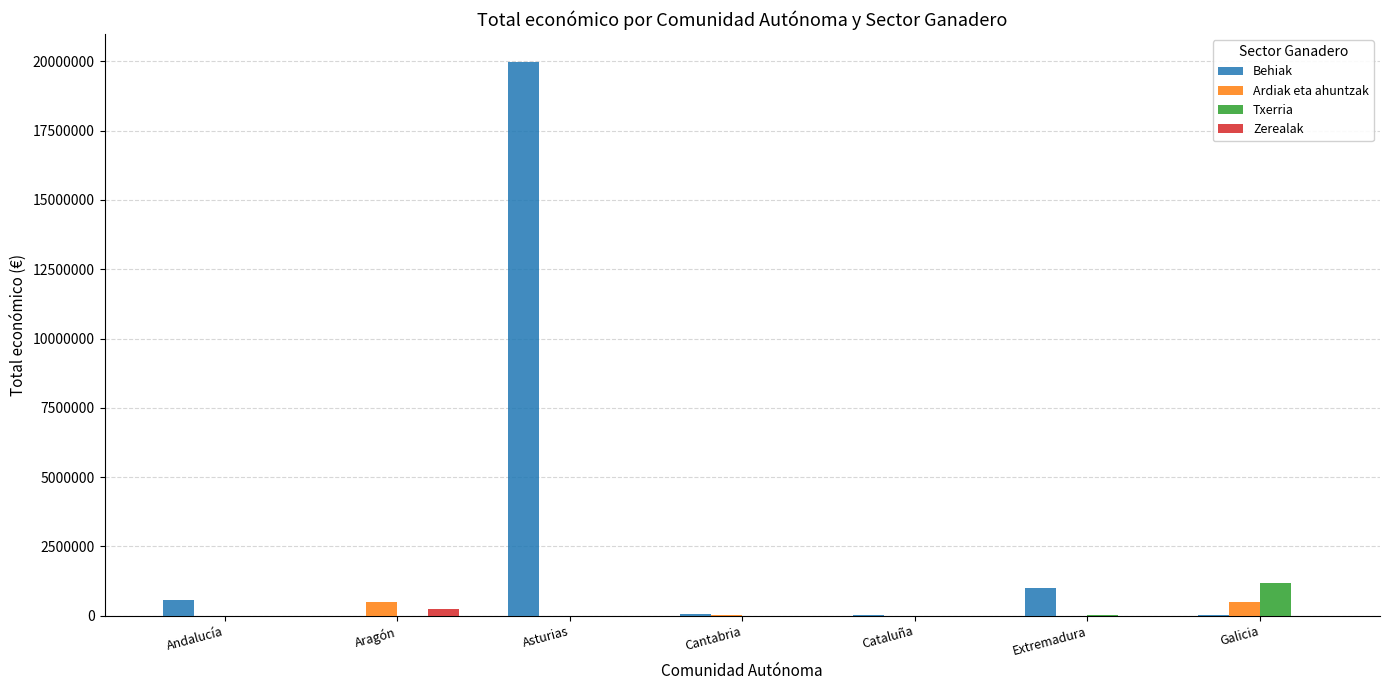

The value of Txerria at Andalucía is 0. True or false?

True